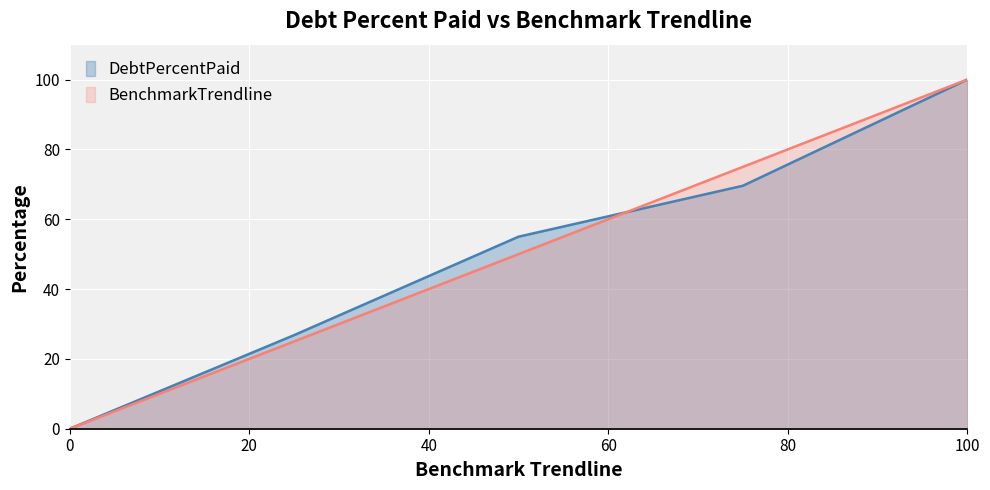

Count the number of data series in this chart.

2